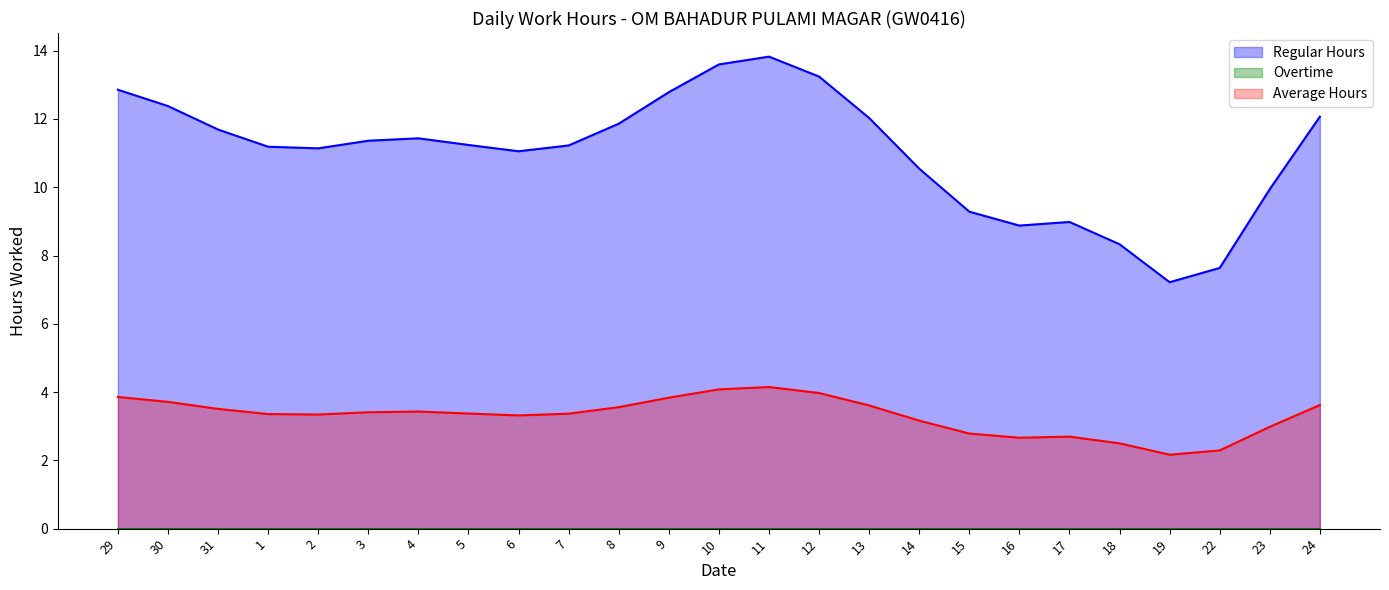

What is the highest value of the Regular Hours series?

13.8